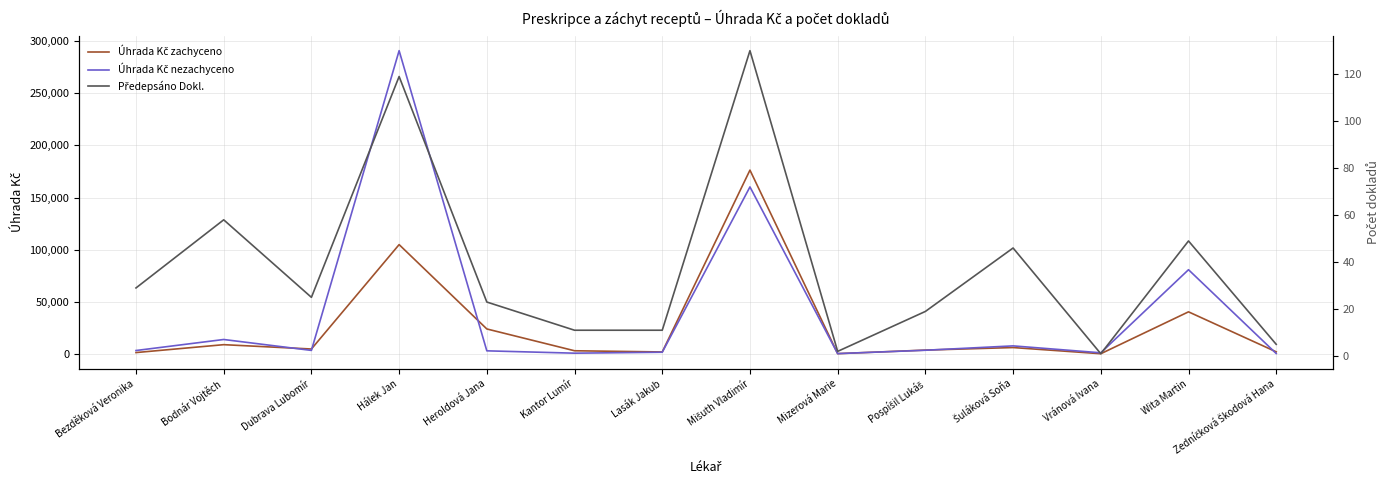

True or false: Úhrada Kč nezachyceno has a value of 80673.7 at Wita Martin.

True